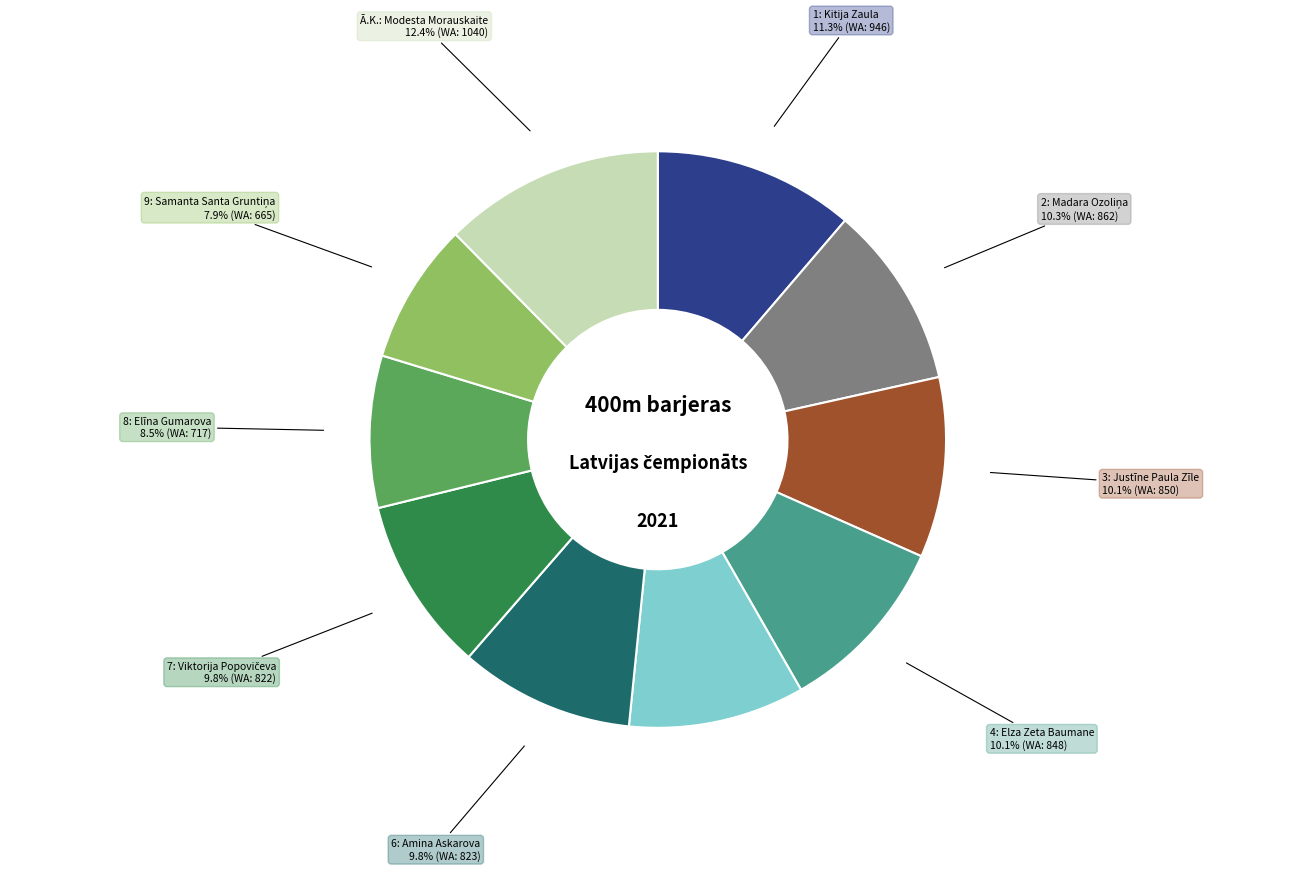

Is there any slice that represents more than half of the pie?

No